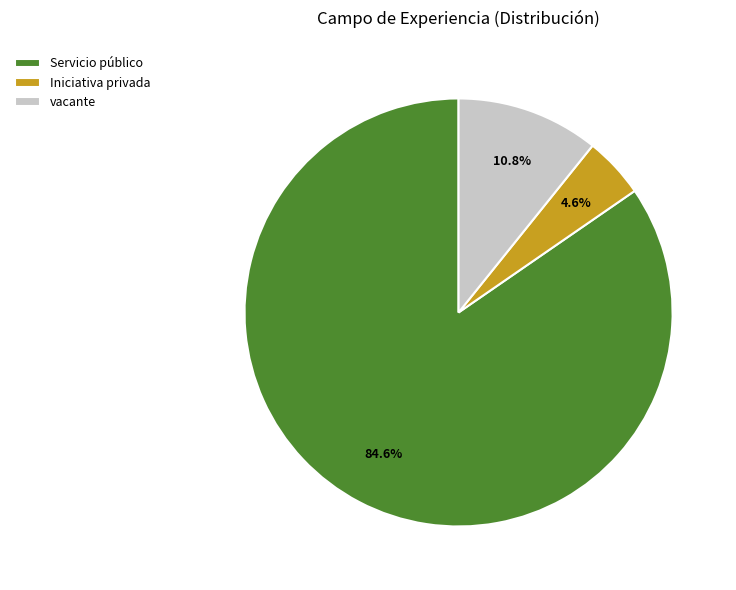

Which category accounts for the majority?

Servicio público